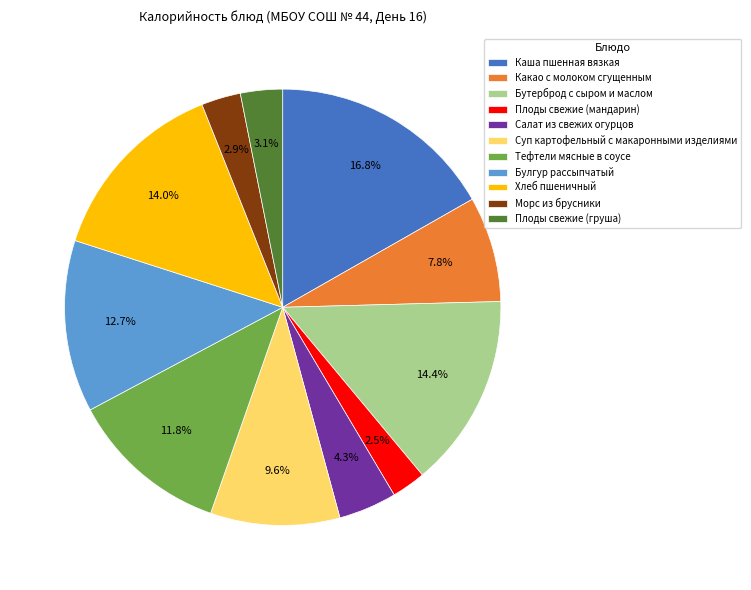

To the nearest percent, what is the combined percentage of Плоды свежие (груша) and Суп картофельный с макаронными изделиями?

13%